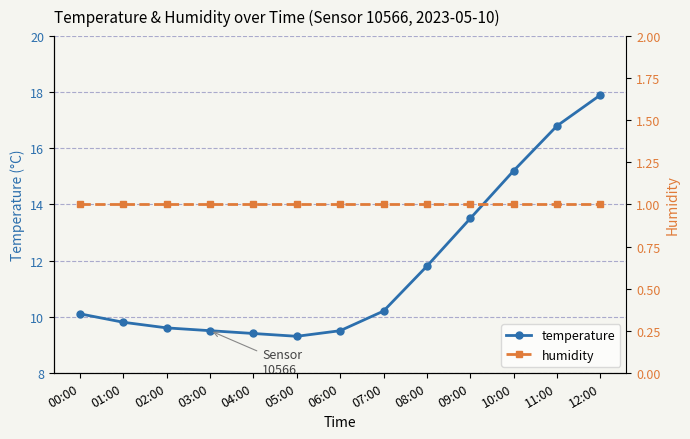

At 01:00, list the series in order from smallest to largest.

humidity, temperature